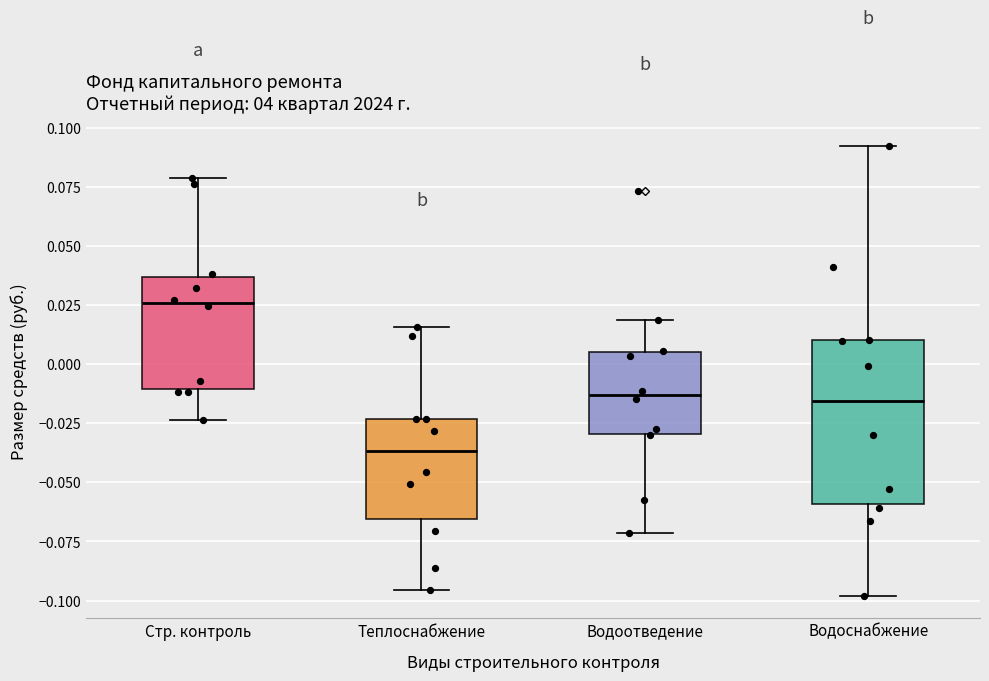

Which box is the tallest, from its lower edge to its upper edge?

Водоснабжение